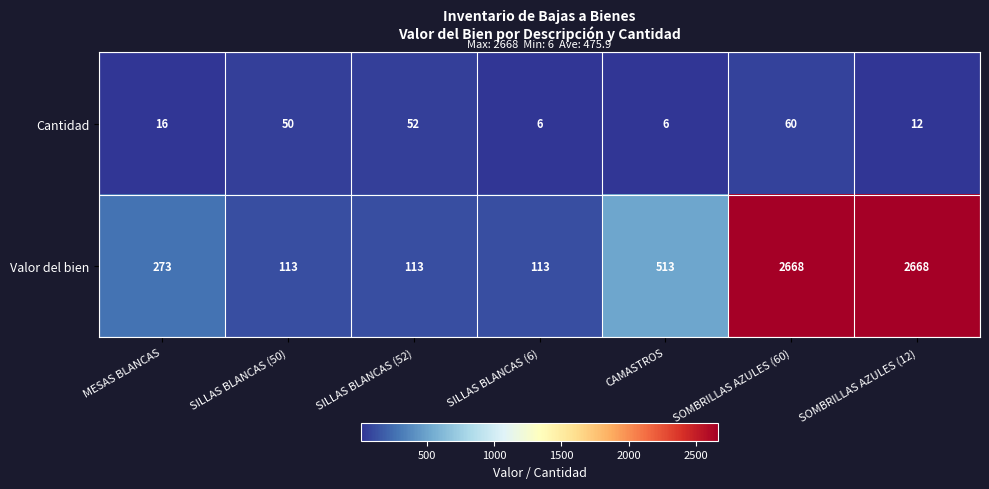

Count the number of data series in this chart.

2